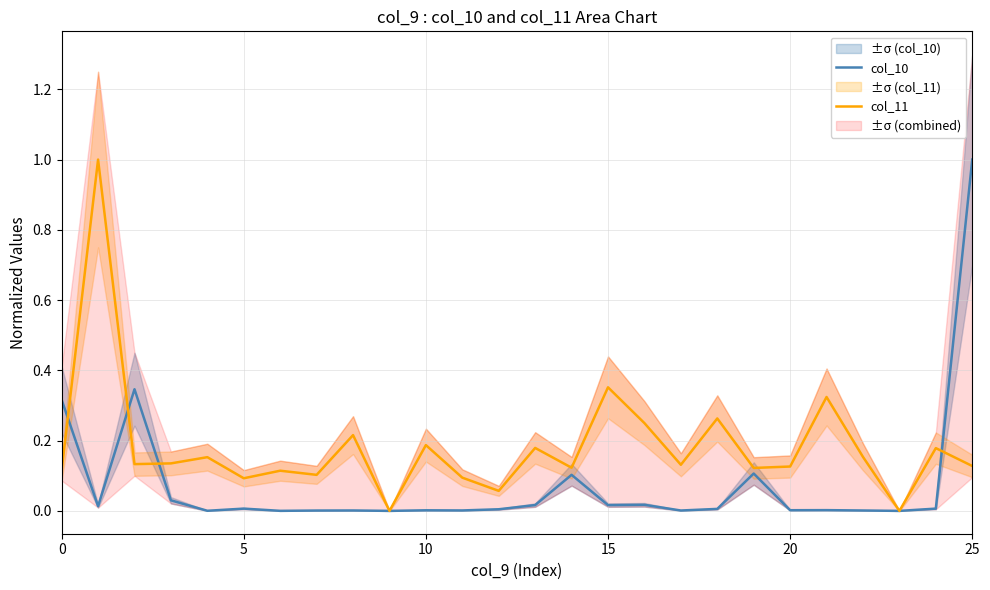

Rank the series by their maximum value, from lowest to highest.

col_10, col_11